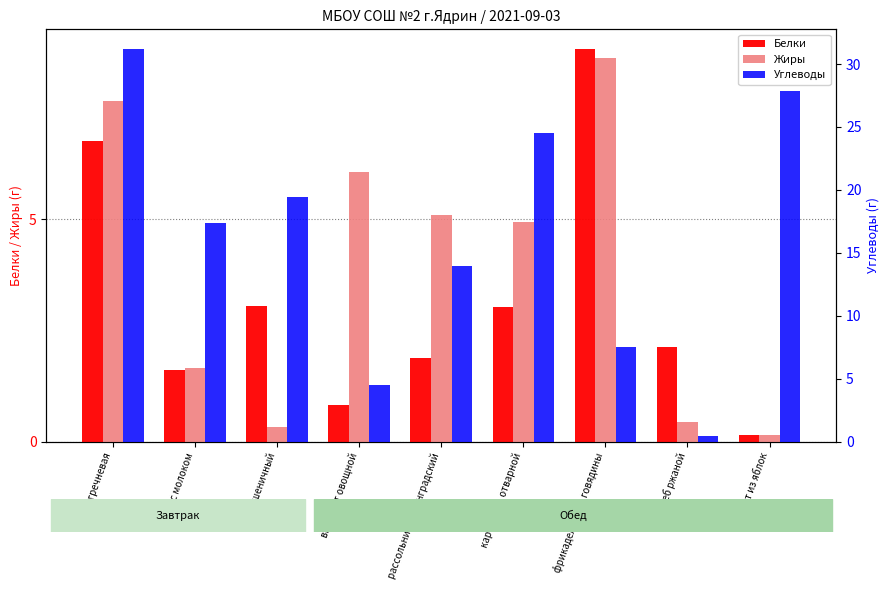

List the series in order of their peak value, highest first.

Углеводы, Белки, Жиры